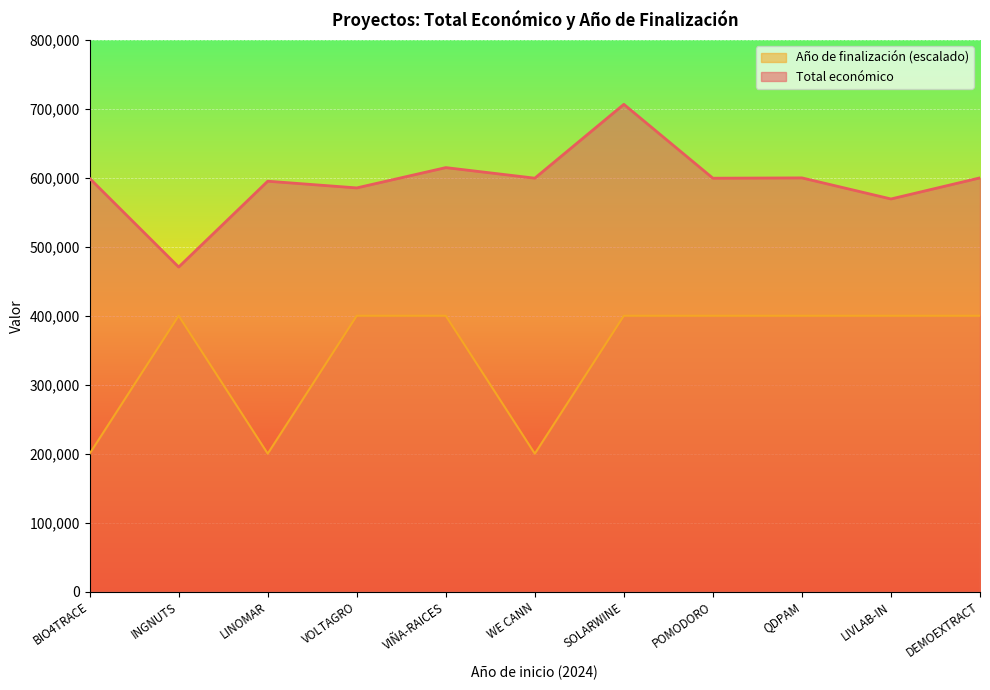

Where is the first local maximum for Año de finalización?

INGNUTS